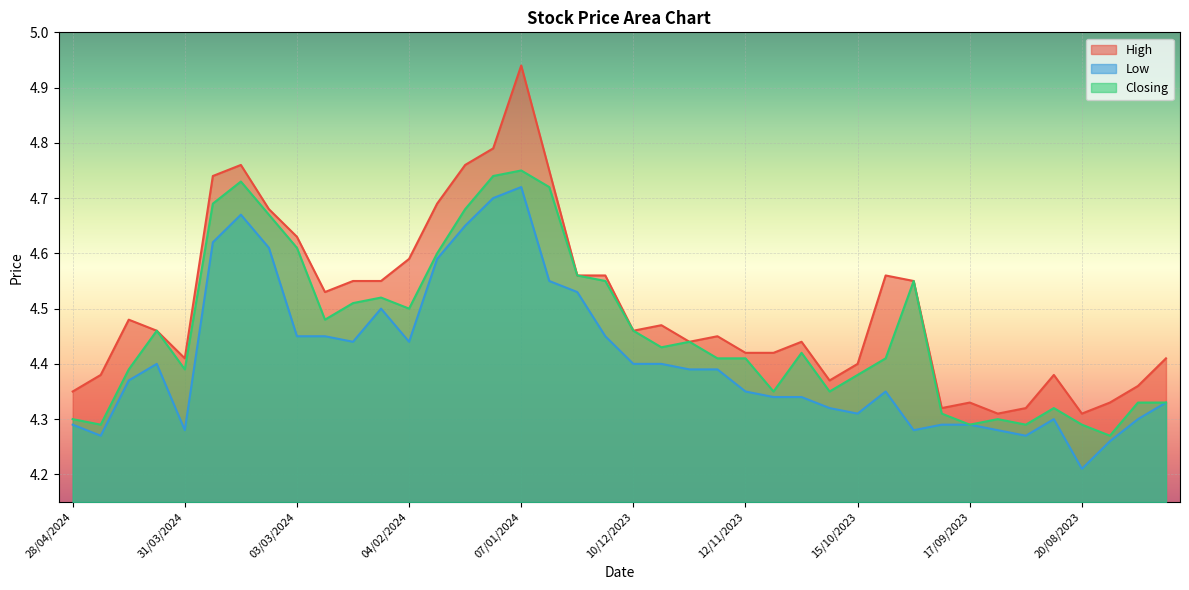

Which category has the lowest value across all series?

20/08/2023